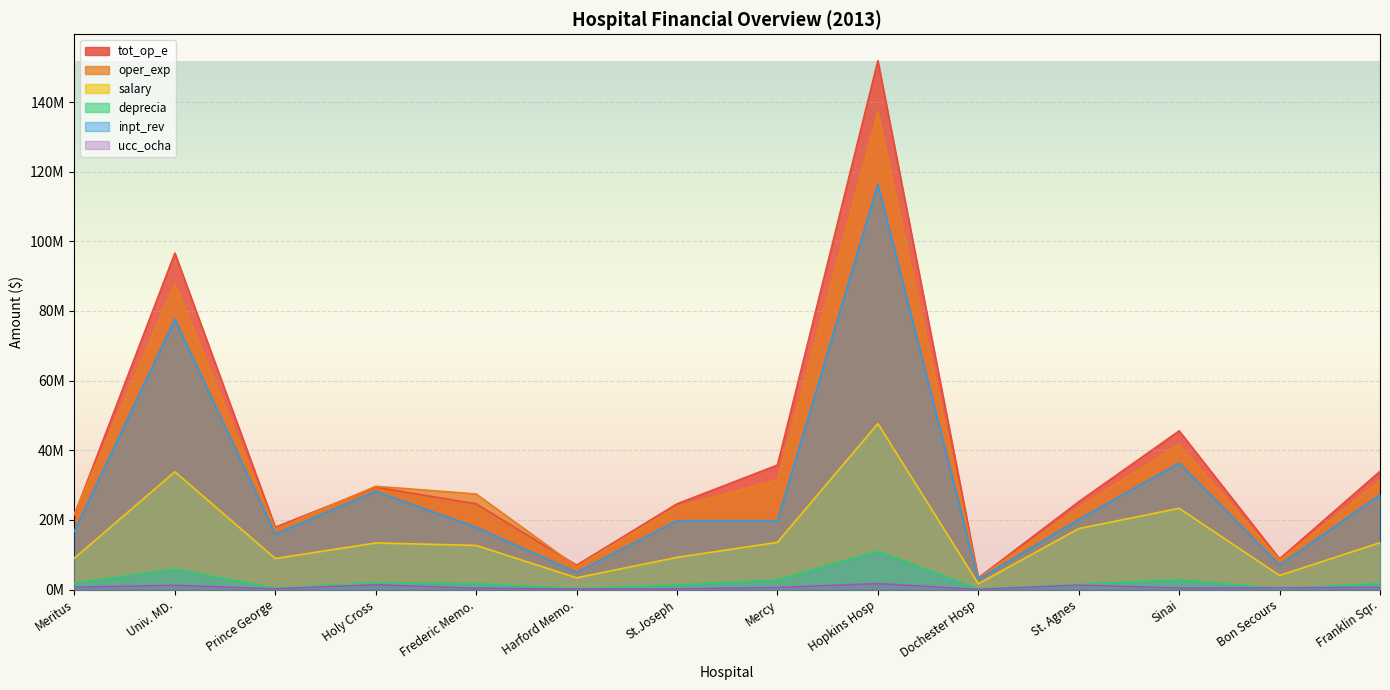

Which series has the widest spread of values?

tot_op_e